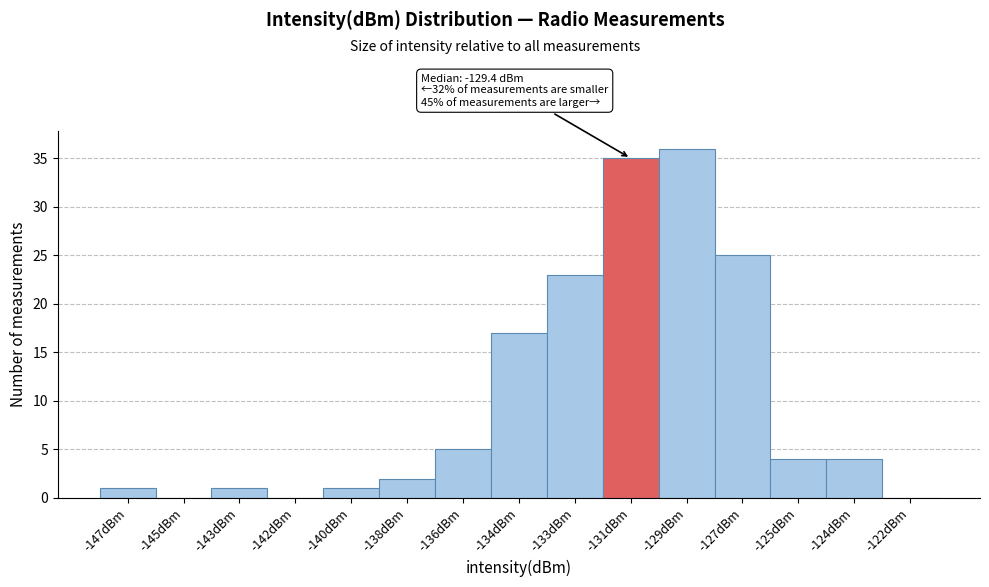

Reading left to right, what are all the values shown in this chart?

-147dBm=1	-145dBm=0	-143dBm=1	-142dBm=0	-140dBm=1	-138dBm=2	-136dBm=5	-134dBm=17	-133dBm=23	-131dBm=35	-129dBm=36	-127dBm=25	-125dBm=4	-124dBm=4	-122dBm=0